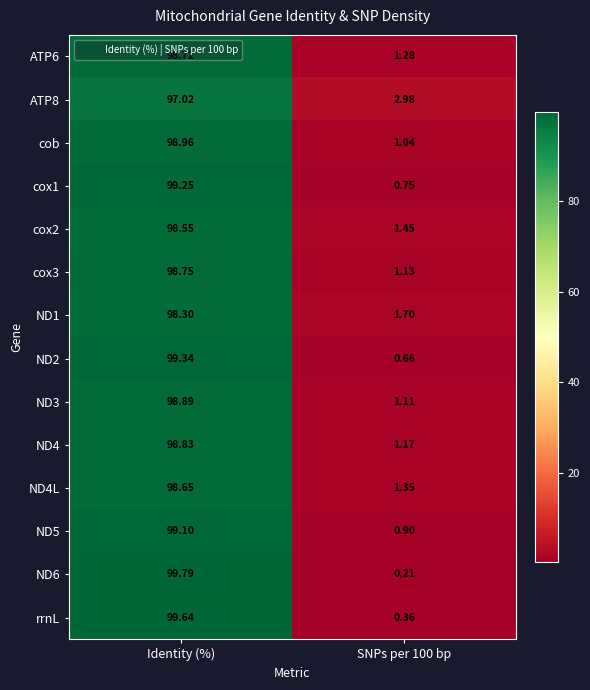

At which category is the sum across all series the highest?

Identity (%)